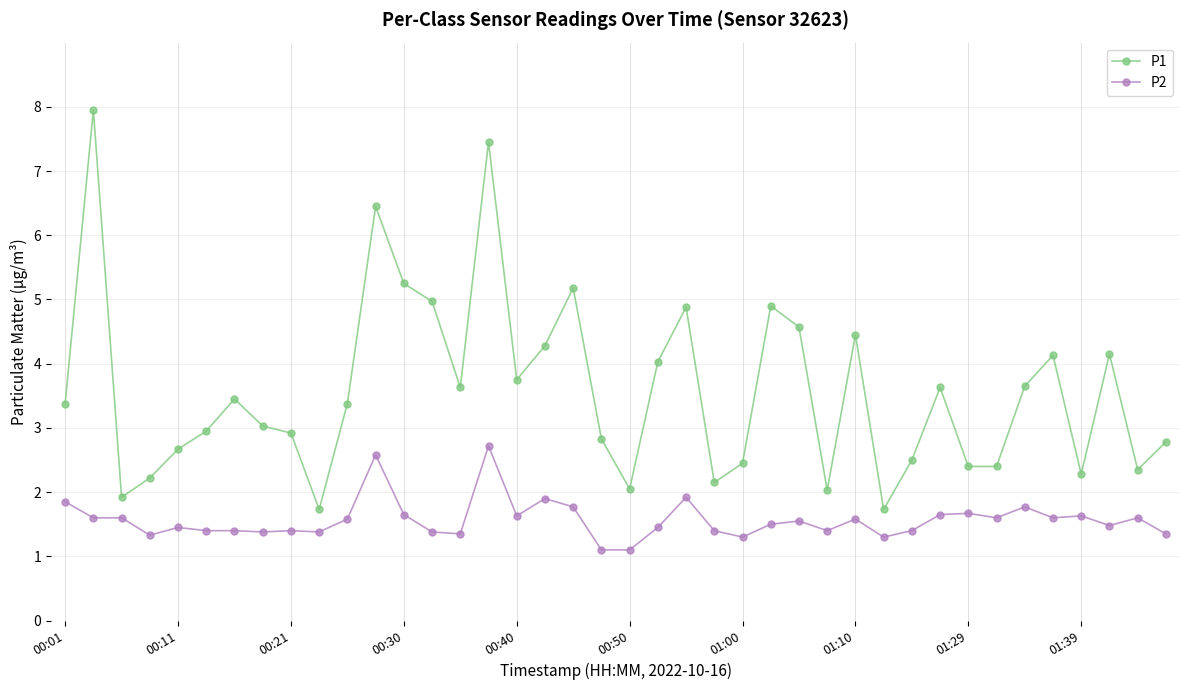

True or false: P2 has more than 0 points higher than both neighbors.

True